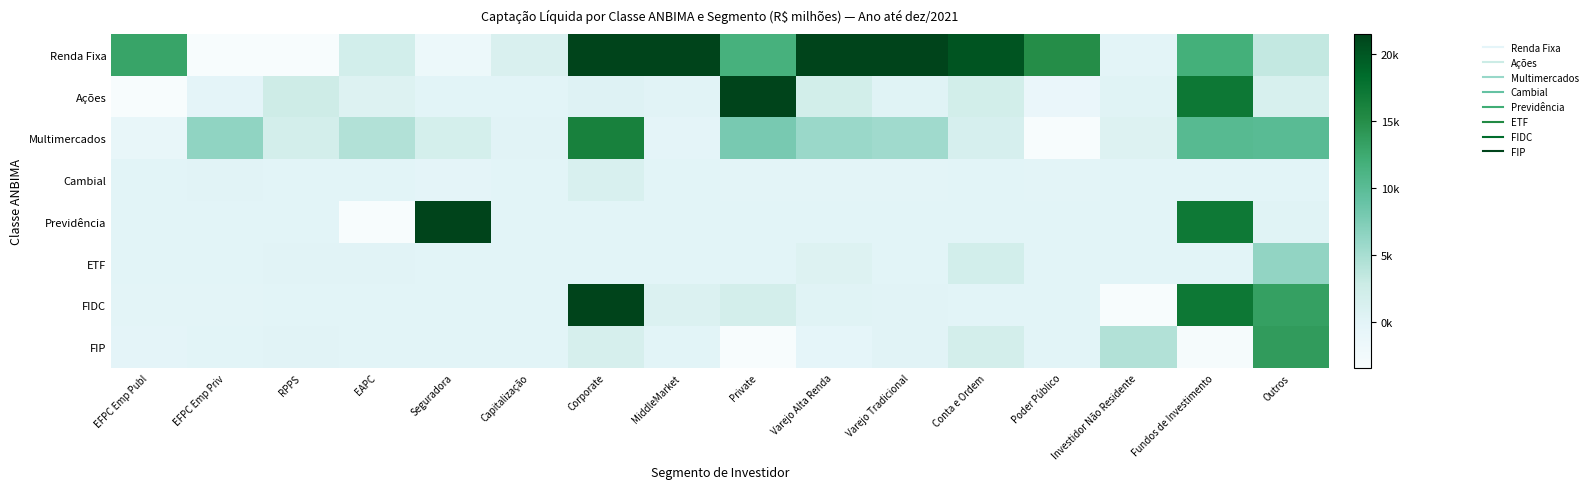

Reading left to right, list all the values displayed in this chart.

Renda Fixa: EFPC Emp Publ=12977.1	EFPC Emp Priv=-17317.6	RPPS=-15613.5	EAPC=1993.5	Seguradora=-1630.9	Capitalização=1225.3	Corporate=37885.4	MiddleMarket=27580.8	Private=11642.6	Varejo Alta Renda=32261.5	Varejo Tradicional=79449.9	Conta e Ordem=20147.8	Poder Público=15002.4	Investidor Não Residente=-116.1	Fundos de Investimento=11849.7	Outros=3284.3
Ações: EFPC Emp Publ=-42730.5	EFPC Emp Priv=-322.6	RPPS=2525.8	EAPC=675.5	Seguradora=55.5	Capitalização=-15.8	Corporate=503.9	MiddleMarket=137.1	Private=22233.3	Varejo Alta Renda=2011.7	Varejo Tradicional=172.7	Conta e Ordem=2104.0	Poder Público=-1167.8	Investidor Não Residente=284.0	Fundos de Investimento=17161.4	Outros=1393.0
Multimercados: EFPC Emp Publ=-997.8	EFPC Emp Priv=6458.0	RPPS=1899.8	EAPC=4402.0	Seguradora=1780.3	Capitalização=147.4	Corporate=16219.1	MiddleMarket=-269.9	Private=7933.7	Varejo Alta Renda=5876.8	Varejo Tradicional=5420.7	Conta e Ordem=1427.1	Poder Público=-4401.8	Investidor Não Residente=707.3	Fundos de Investimento=10245.6	Outros=10085.6
Cambial: EFPC Emp Publ=-0.0	EFPC Emp Priv=108.1	RPPS=-35.7	EAPC=2.7	Seguradora=-269.8	Capitalização=0.0	Corporate=1237.2	MiddleMarket=35.1	Private=-91.7	Varejo Alta Renda=-65.5	Varejo Tradicional=-43.9	Conta e Ordem=47.1	Poder Público=-98.6	Investidor Não Residente=0.0	Fundos de Investimento=-4.8	Outros=4.3
Previdência: EFPC Emp Publ=0.0	EFPC Emp Priv=0.0	RPPS=0.0	EAPC=-26462.7	Seguradora=26737.5	Capitalização=0.0	Corporate=0.0	MiddleMarket=0.0	Private=40.4	Varejo Alta Renda=7.5	Varejo Tradicional=-33.2	Conta e Ordem=19.5	Poder Público=0.0	Investidor Não Residente=0.0	Fundos de Investimento=17084.5	Outros=224.6
ETF: EFPC Emp Publ=0.2	EFPC Emp Priv=8.3	RPPS=126.0	EAPC=115.7	Seguradora=0.0	Capitalização=0.0	Corporate=0.5	MiddleMarket=4.3	Private=41.9	Varejo Alta Renda=701.1	Varejo Tradicional=37.5	Conta e Ordem=1944.1	Poder Público=0.0	Investidor Não Residente=0.0	Fundos de Investimento=0.7	Outros=6347.0
FIDC: EFPC Emp Publ=-86.4	EFPC Emp Priv=-130.9	RPPS=-36.9	EAPC=3.2	Seguradora=-26.3	Capitalização=22.4	Corporate=51862.0	MiddleMarket=846.2	Private=1821.3	Varejo Alta Renda=342.3	Varejo Tradicional=146.4	Conta e Ordem=-2.2	Poder Público=0.0	Investidor Não Residente=-3571.9	Fundos de Investimento=17163.6	Outros=13380.6
FIP: EFPC Emp Publ=-226.8	EFPC Emp Priv=-9.6	RPPS=70.7	EAPC=-1.0	Seguradora=47.1	Capitalização=0.0	Corporate=1543.8	MiddleMarket=25.3	Private=-22866.3	Varejo Alta Renda=-383.7	Varejo Tradicional=111.4	Conta e Ordem=1902.0	Poder Público=0.2	Investidor Não Residente=4405.3	Fundos de Investimento=-3223.1	Outros=13730.1